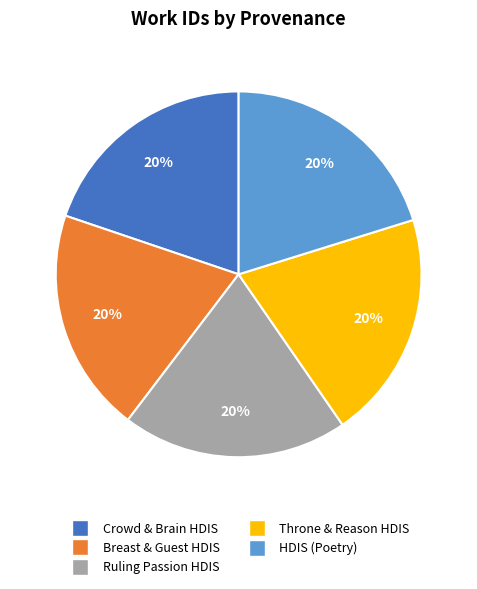

Is there any slice that represents more than half of the pie?

No